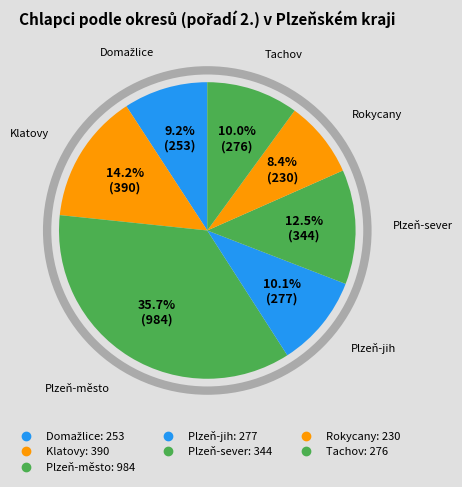

Do Domažlice and Tachov together represent more than half of the pie?

No